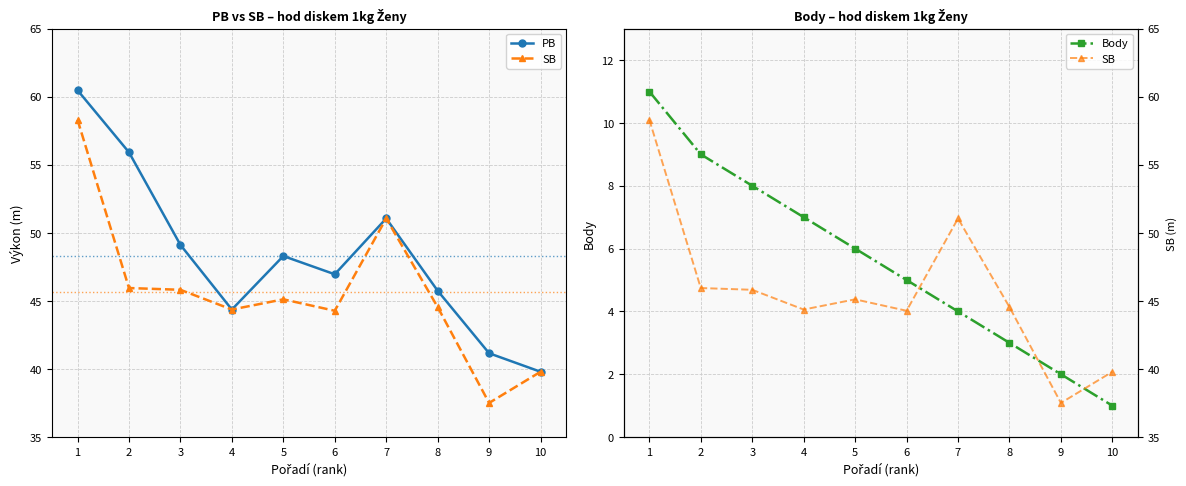

Where does the PB series first go above 48?

1